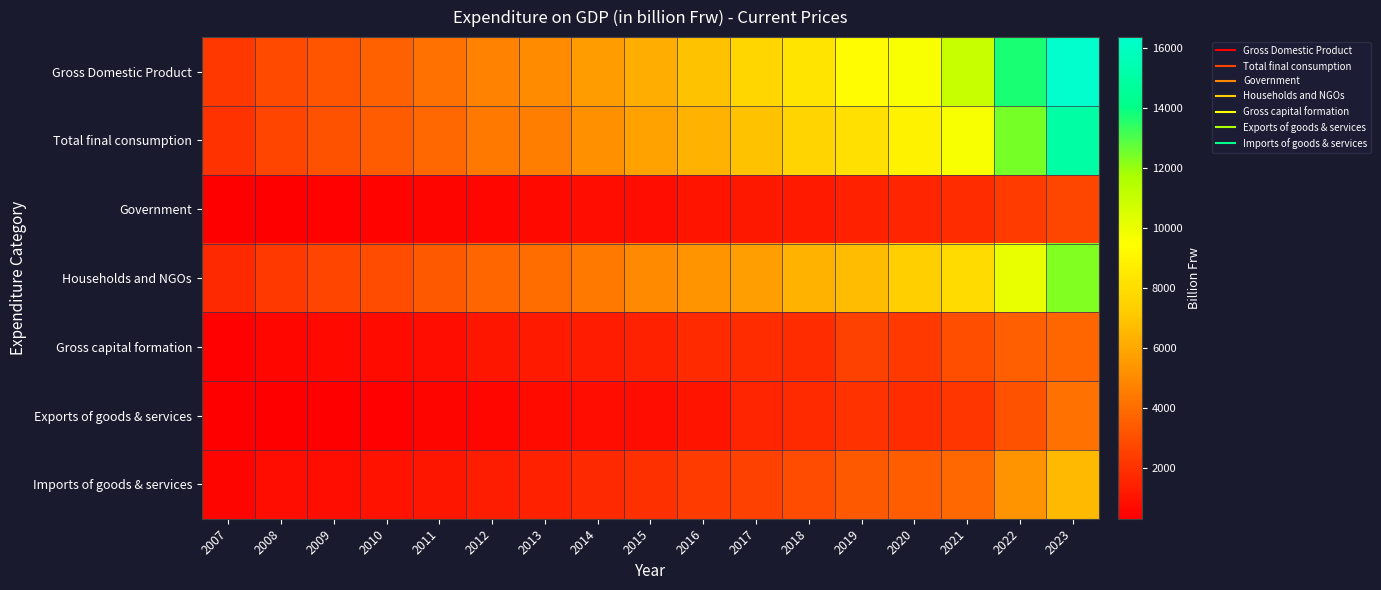

Reading left to right, list all the values displayed in this chart.

Gross Domestic Product: 2007=2226	2008=2833	2009=3225	2010=3572	2011=4133	2012=4702	2013=5057	2014=5623	2015=6150	2016=6845	2017=7694	2018=8299	2019=9308	2020=9597	2021=10943	2022=13720	2023=16355
Total final consumption: 2007=2045	2008=2655	2009=3065	2010=3402	2011=3864	2012=4385	2013=4616	2014=5225	2015=5812	2016=6349	2017=6831	2018=7573	2019=8125	2020=8906	2021=9699	2022=12409	2023=15023
Government: 2007=315	2008=348	2009=411	2010=467	2011=497	2012=609	2013=651	2014=803	2015=852	2016=1031	2017=1155	2018=1224	2019=1472	2020=1572	2021=1856	2022=2337	2023=2707
Households and NGOs: 2007=1729	2008=2307	2009=2654	2010=2935	2011=3367	2012=3776	2013=3965	2014=4422	2015=4960	2016=5317	2017=5676	2018=6349	2019=6653	2020=7334	2021=7843	2022=10072	2023=12316
Gross capital formation: 2007=374	2008=605	2009=678	2010=733	2011=864	2012=1096	2013=1235	2014=1306	2015=1491	2016=1773	2017=1834	2018=1853	2019=2516	2020=2278	2021=2951	2022=3532	2023=3808
Exports of goods & services: 2007=304	2008=319	2009=334	2010=384	2011=523	2012=564	2013=682	2014=780	2015=814	2016=1056	2017=1580	2018=1752	2019=2031	2020=1855	2021=2136	2022=3084	2023=4158
Imports of goods & services: 2007=497	2008=746	2009=853	2010=948	2011=1118	2012=1342	2013=1477	2014=1689	2015=1966	2016=2332	2017=2550	2018=2878	2019=3365	2020=3442	2021=3843	2022=5305	2023=6634